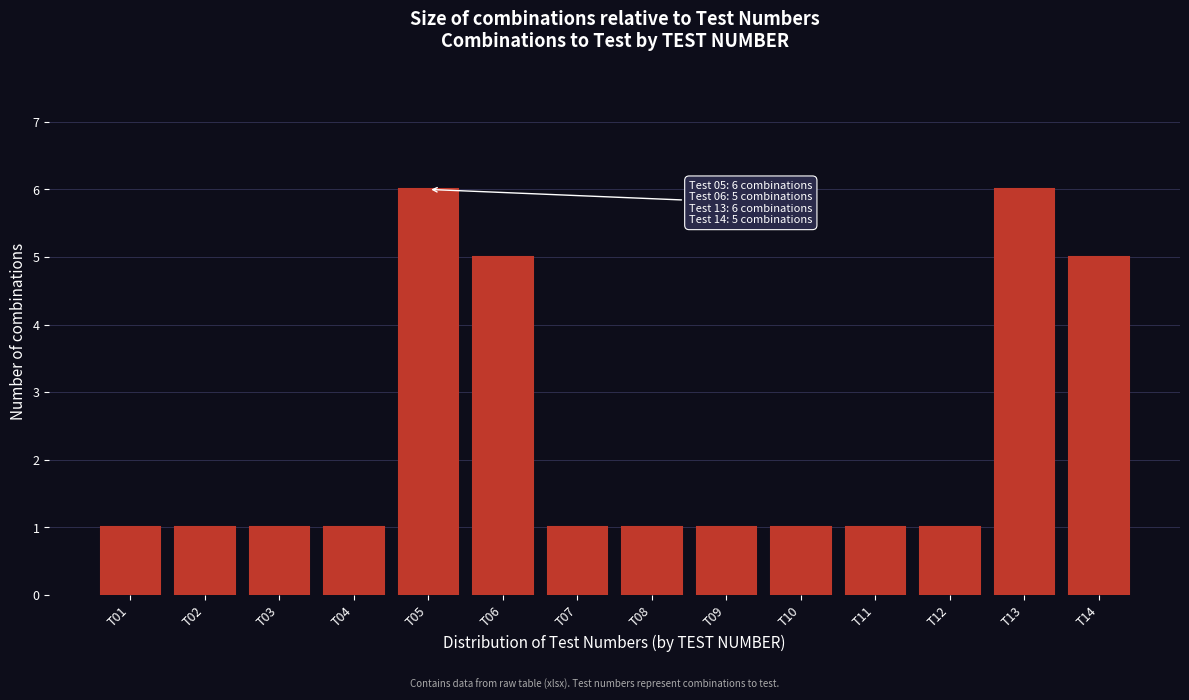

Reading right to left, list all the values displayed in this chart.

5	6	1	1	1	1	1	1	5	6	1	1	1	1